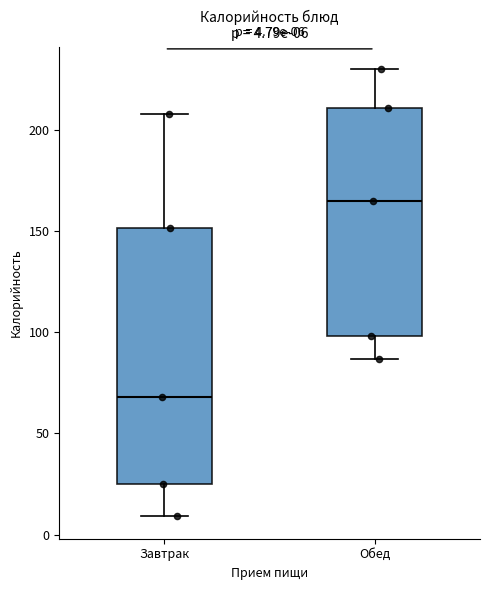

Comparing the boxes themselves (not the whiskers), which one is the tallest?

Завтрак